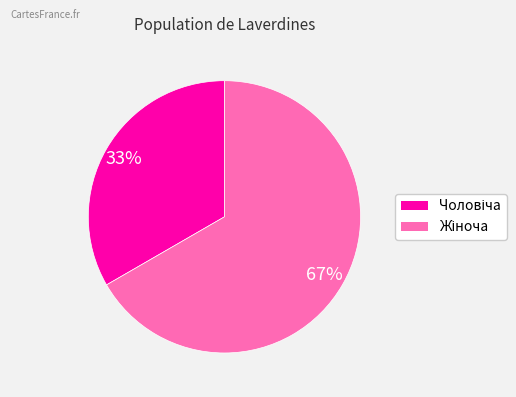

Is there any slice that represents more than half of the pie?

Yes